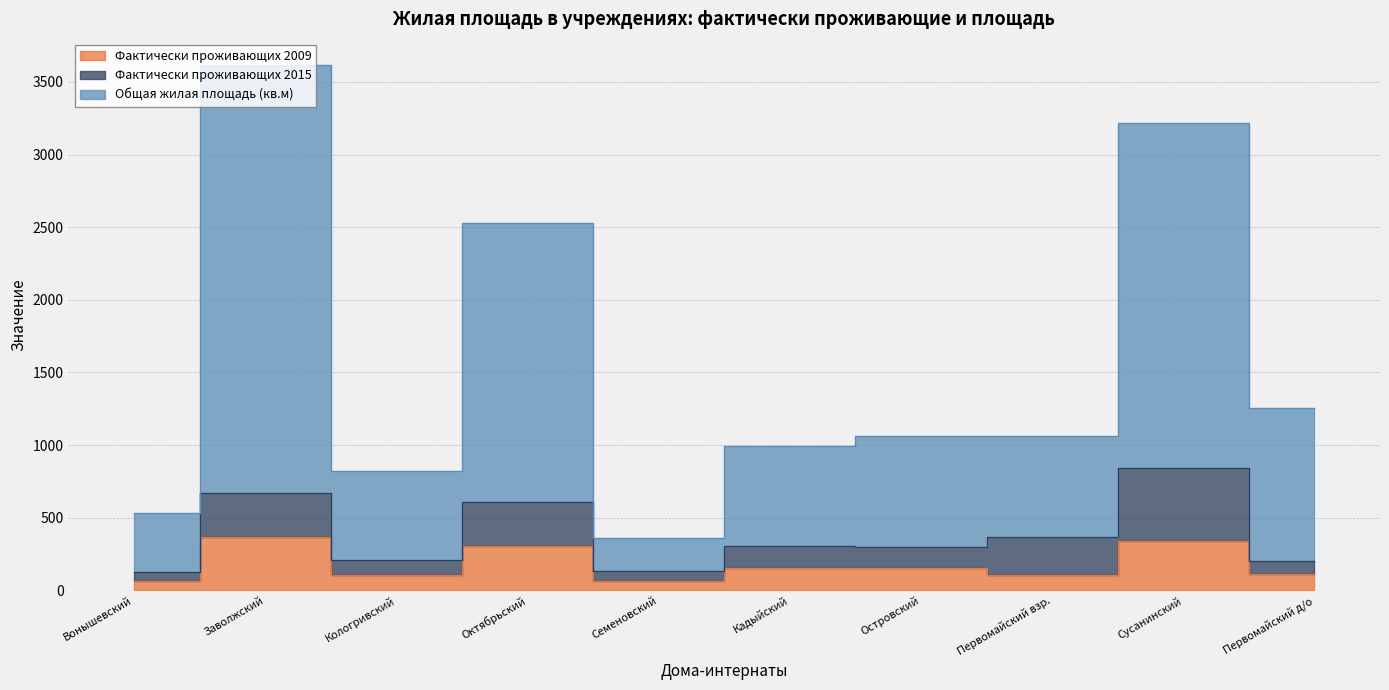

At which label does Фактически проживающих 2009 first exceed 151?

Заволжский